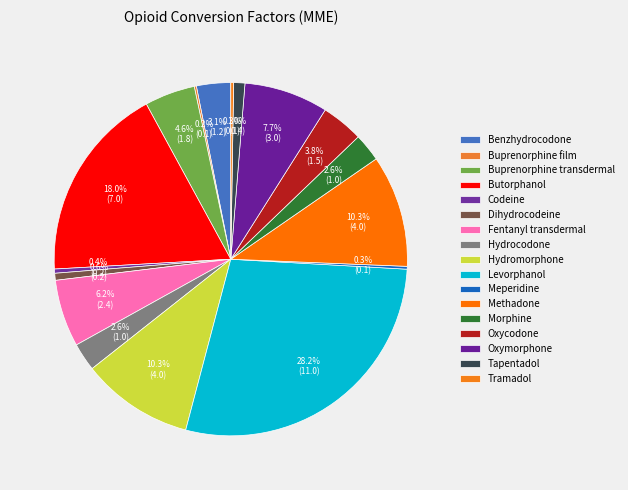

Approximately how many times larger is the value at Levorphanol compared to Oxycodone?

7.3